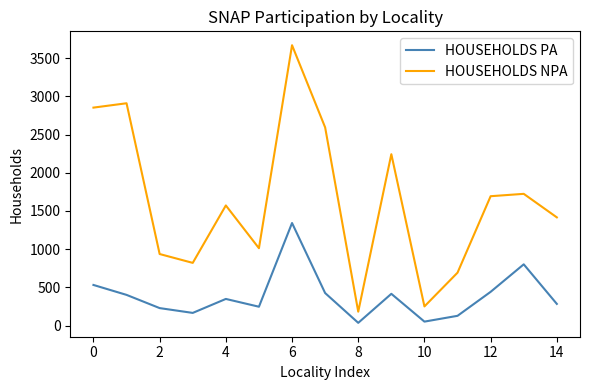

True or false: HOUSEHOLDS PA and HOUSEHOLDS NPA cross at least once.

False